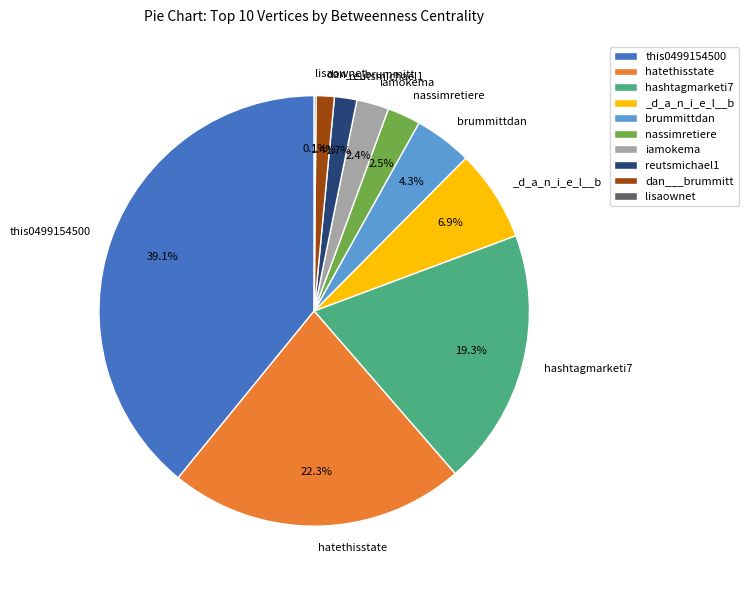

What is the largest slice in the pie chart?

this0499154500